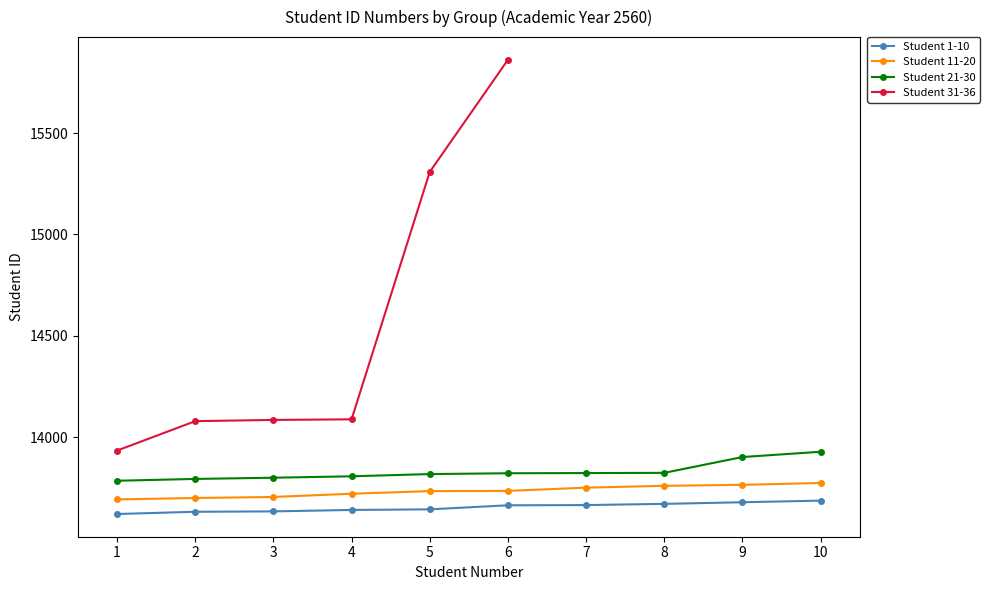

Read the Student 1-10 value at 7.

13665